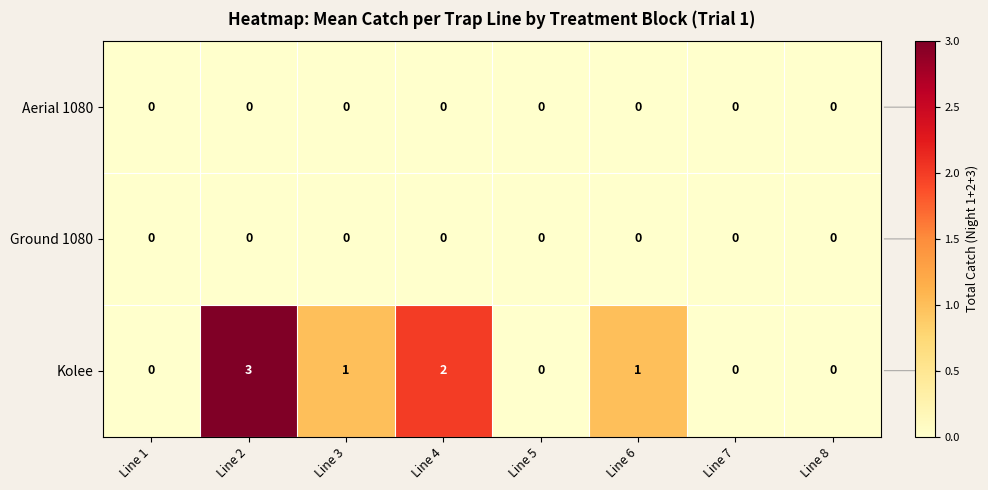

Is it true that Kolee equals -2 at Line 8?

False